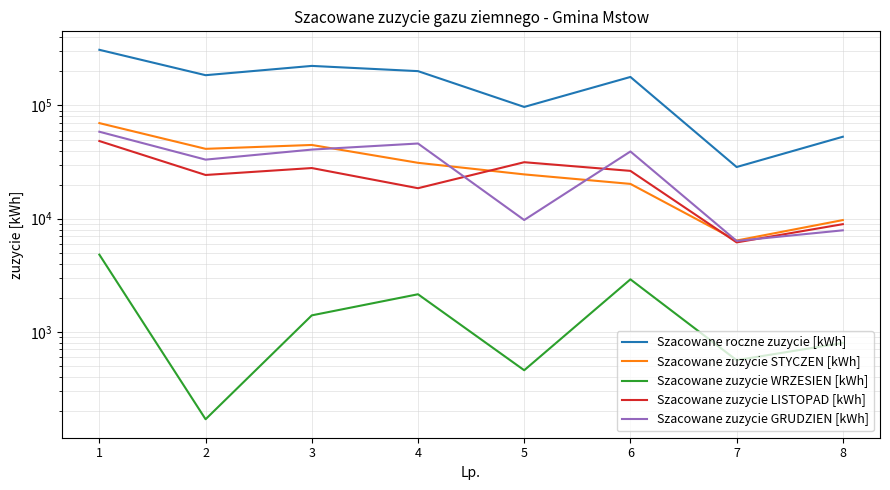

Does the chart have visible grid lines?

Yes